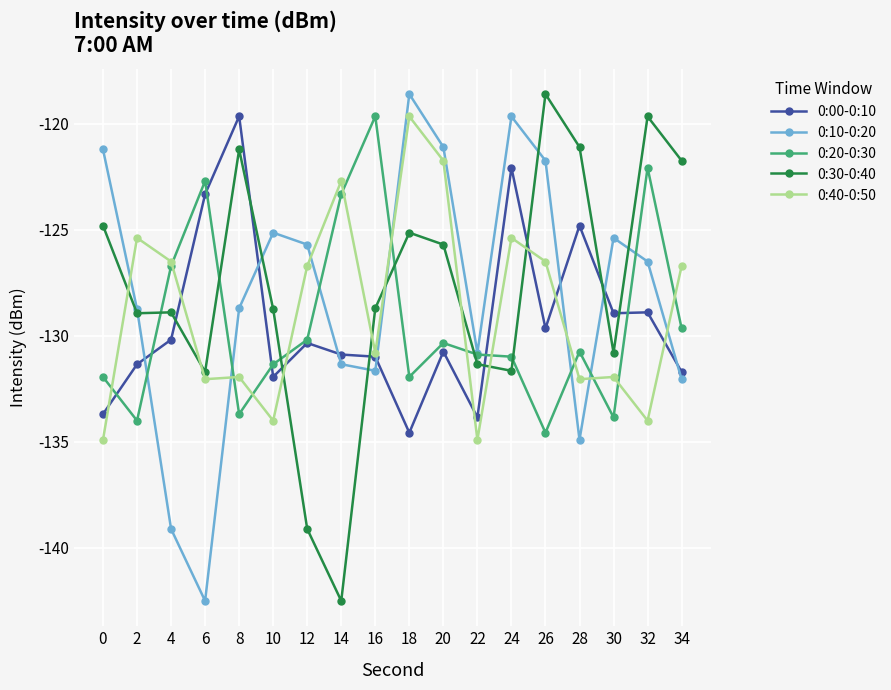

What is the value of the 0:10-0:20 point at the 15th from the left?

-134.9